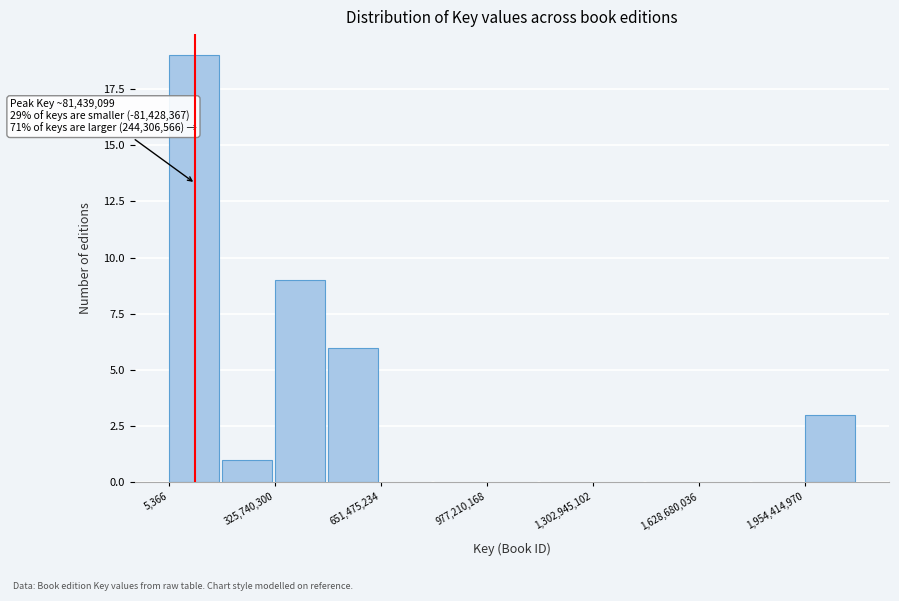

Read against the x-axis, roughly where is the centre of the tallest bar?

100000000